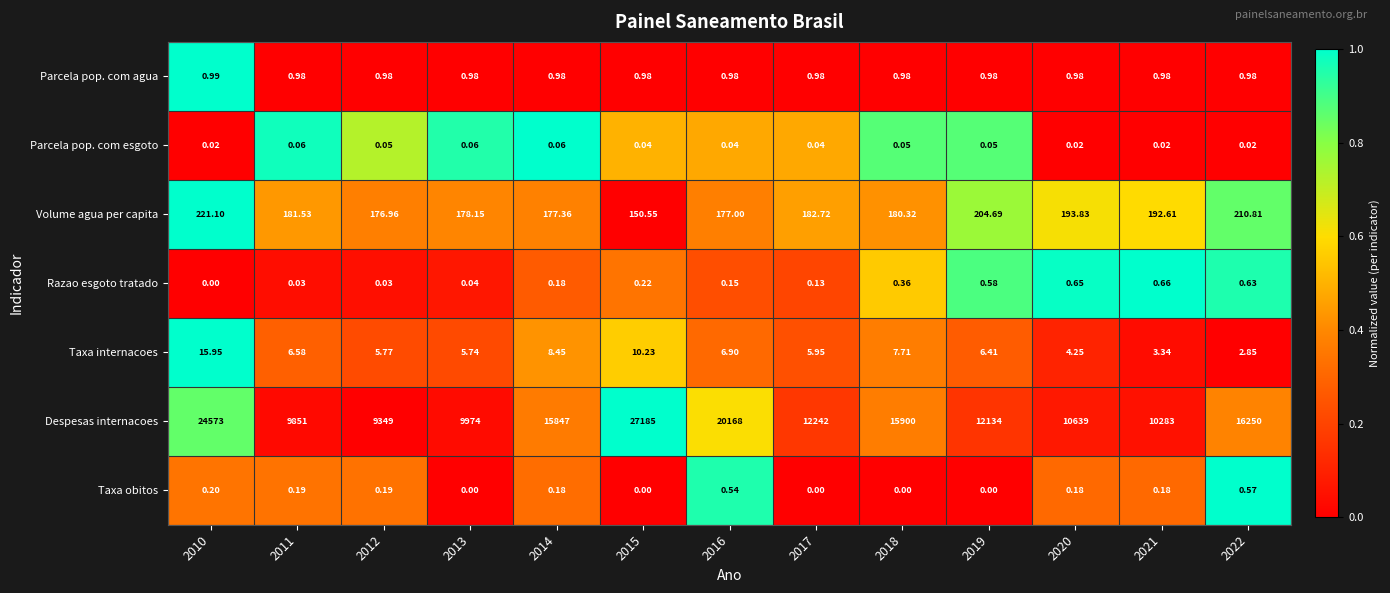

List the series in order of their peak value, highest first.

Despesas internacoes, Volume agua per capita, Taxa internacoes, Parcela pop. com agua, Razao esgoto tratado, Taxa obitos, Parcela pop. com esgoto